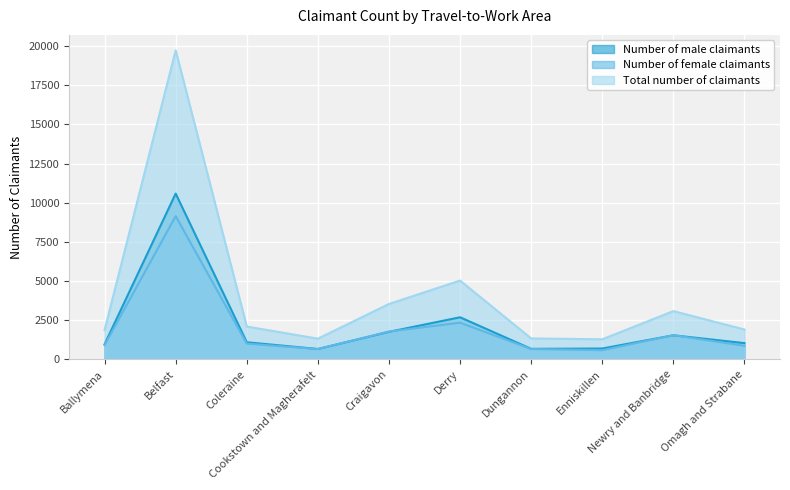

True or false: Number of male claimants has a value of 2459 at Newry and Banbridge.

False